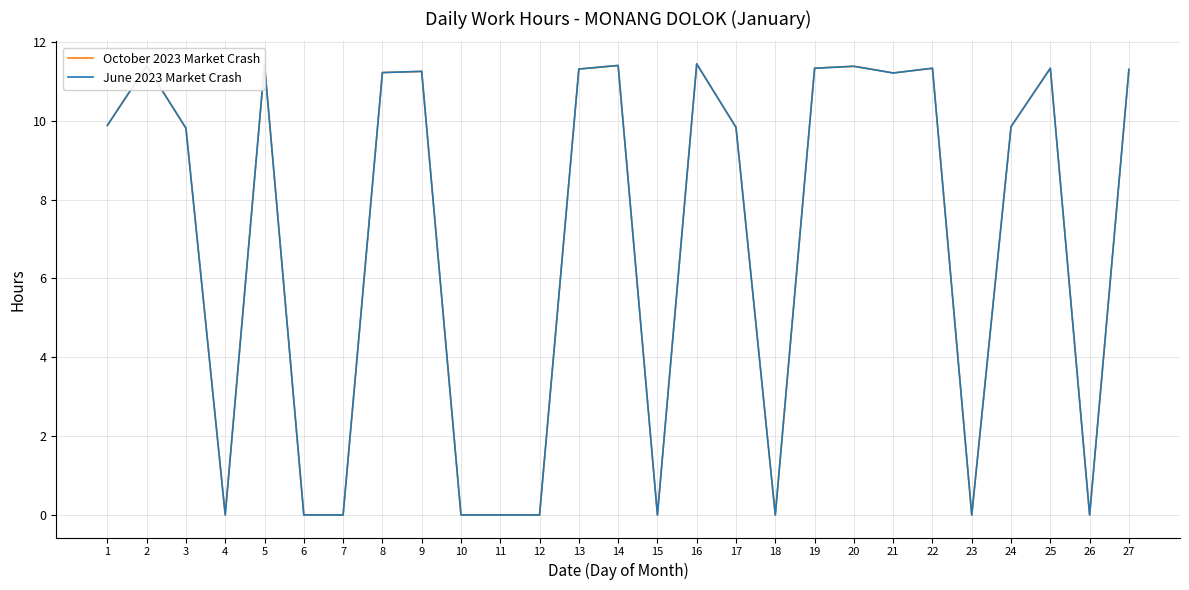

Is this an area chart (filled region under the line)?

No